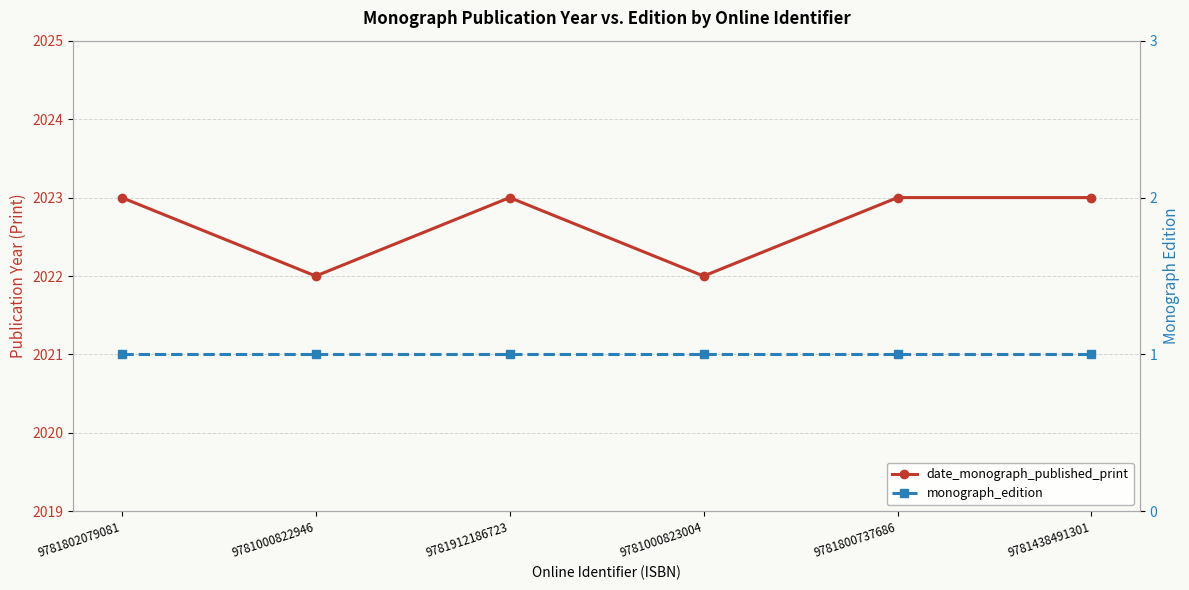

What is the difference between the maximum and minimum values in the date_monograph_published_print series?

1